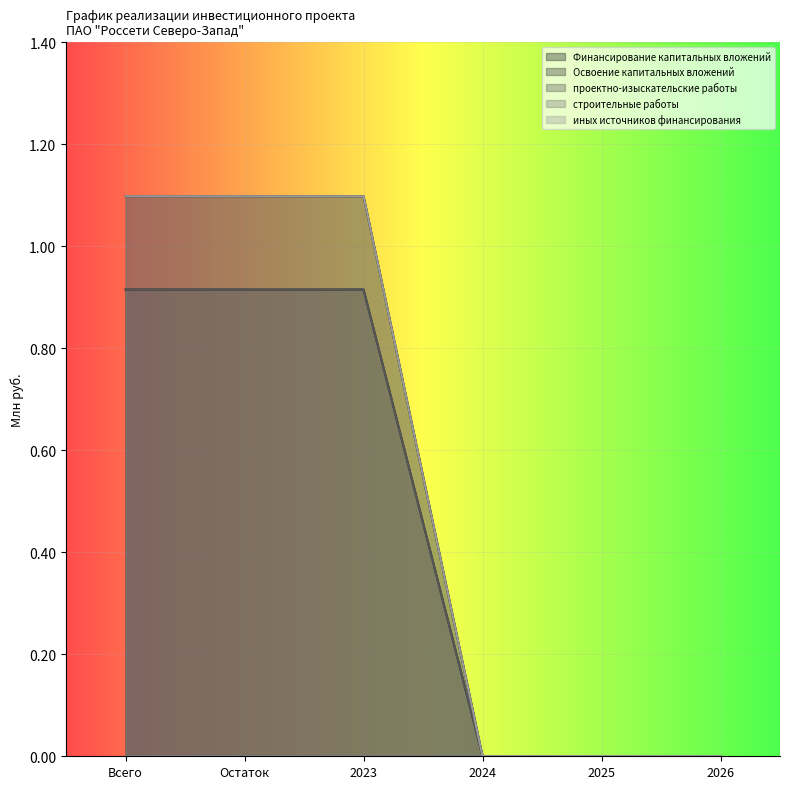

Does the chart display data point markers on the line(s)?

No